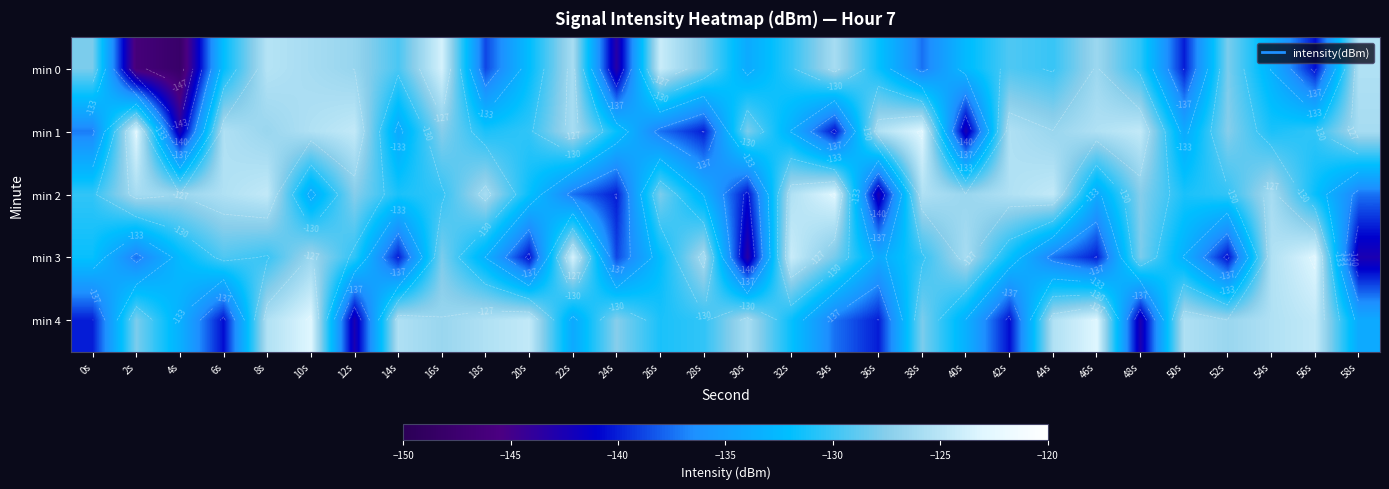

At 58s, list the series in order from smallest to largest.

min 3, min 2, min 4, min 1, min 0